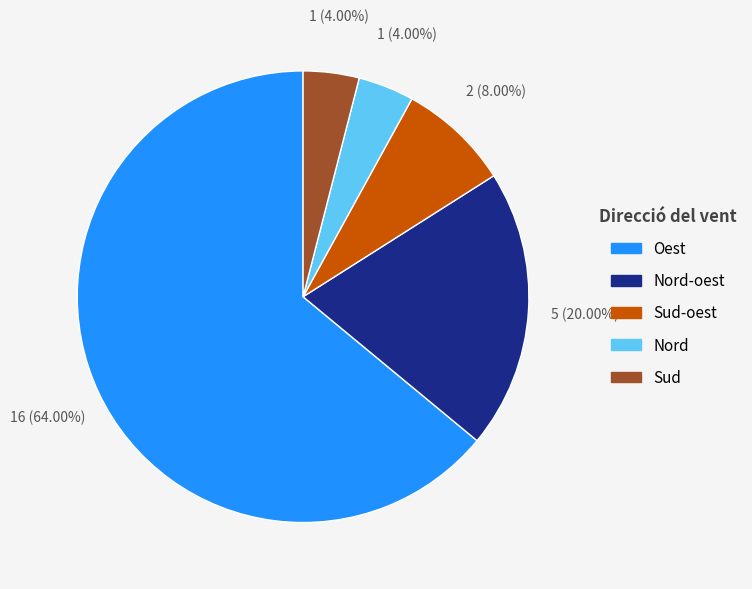

To the nearest percent, what is the difference between the Sud-oest and Nord slice percentages?

4%